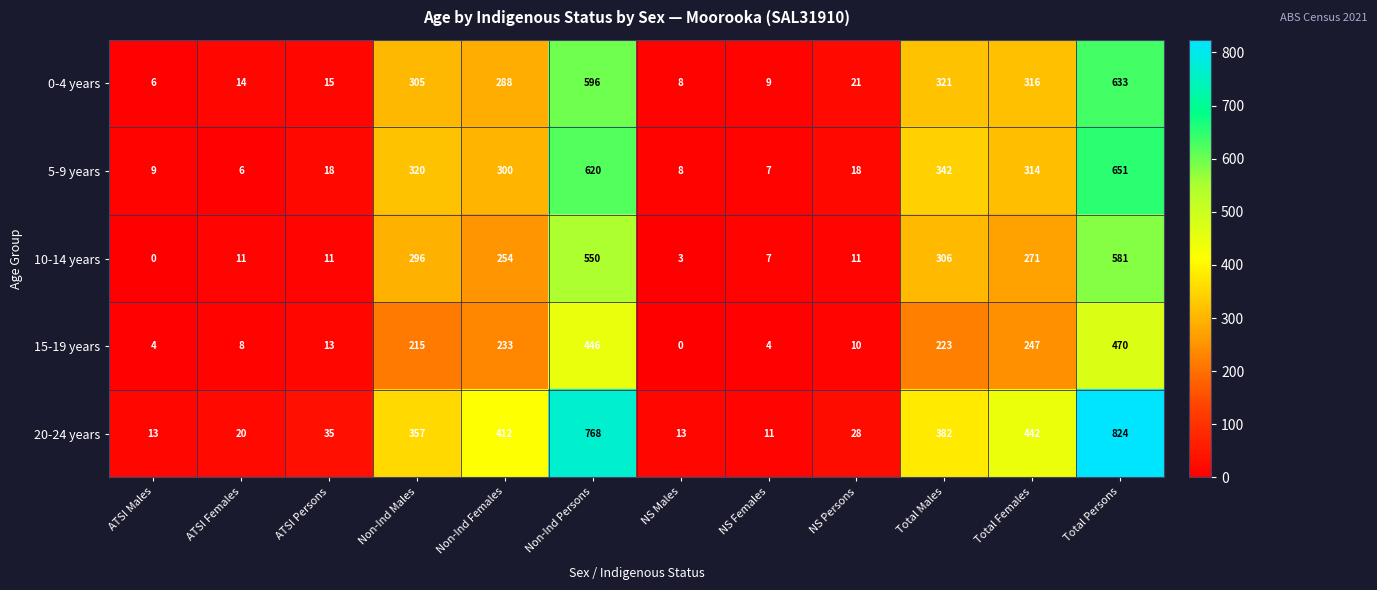

What is the maximum value for 20-24 years?

824